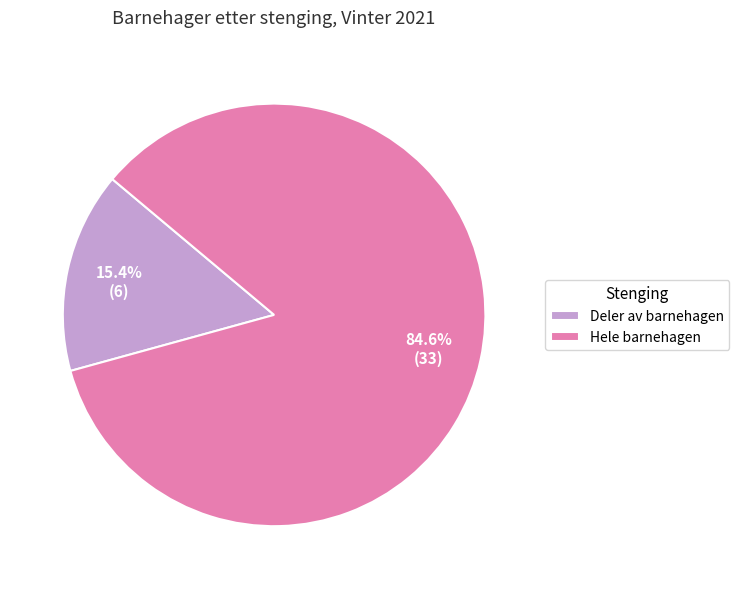

To the nearest percent, what is the difference between the Deler av barnehagen and Hele barnehagen slice percentages?

69%